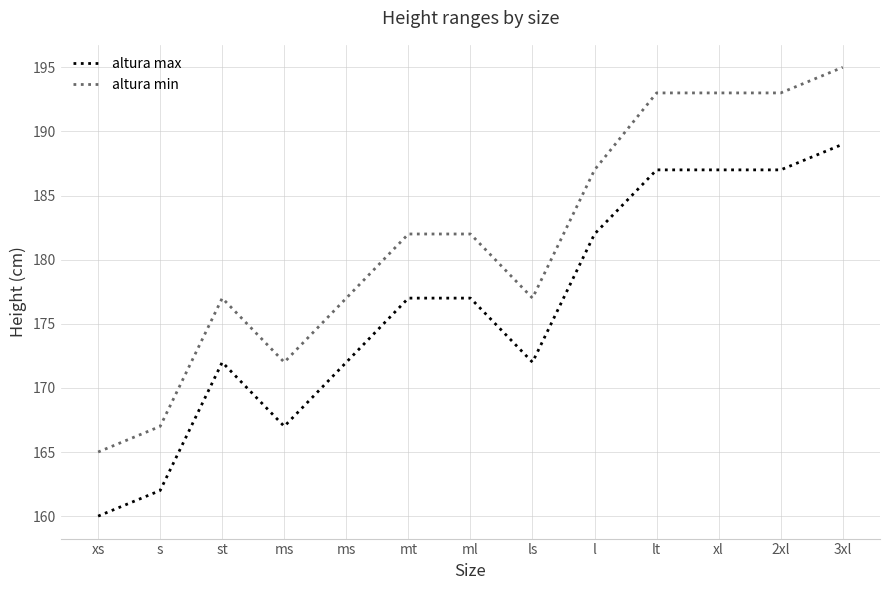

What is the difference between the highest and lowest values at ms?

5